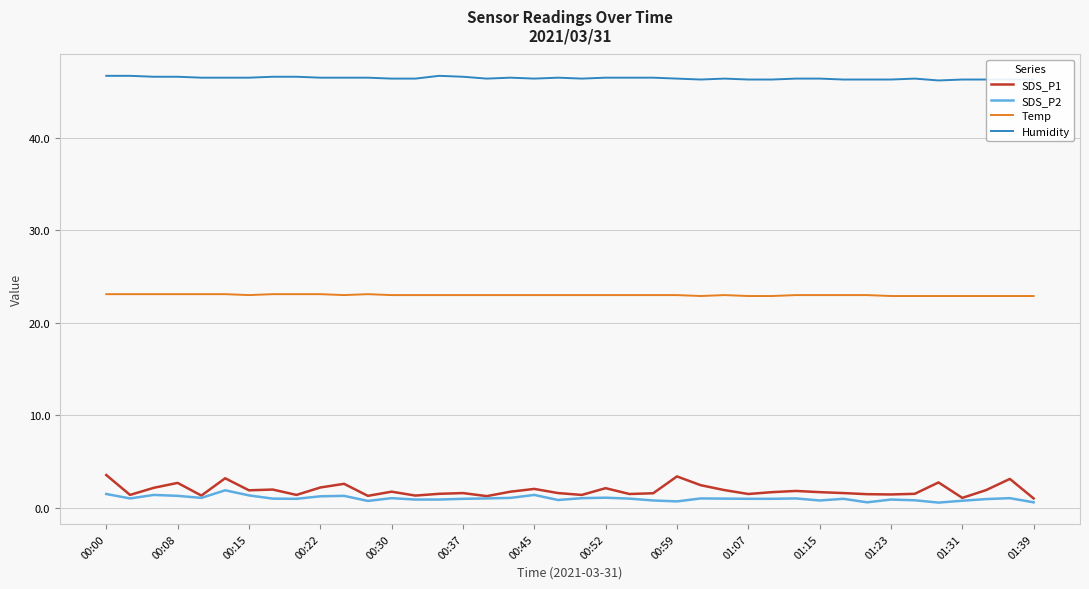

Which series has the largest total across all categories?

Humidity